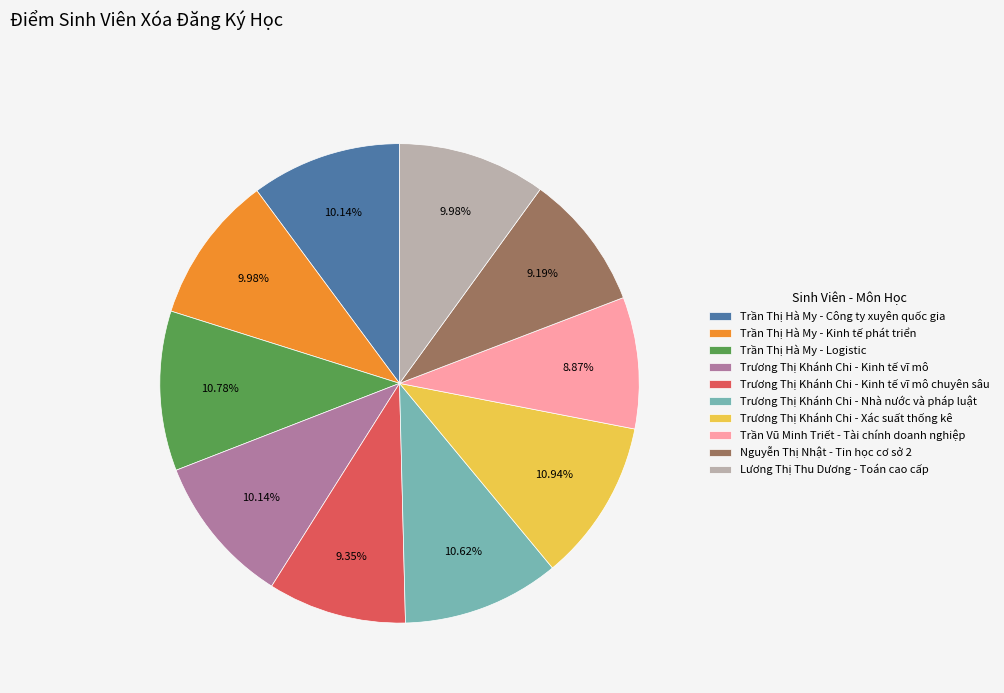

True or false: Trương Thị Khánh Chi - Nhà nước và pháp luật accounts for 11% of the total.

True